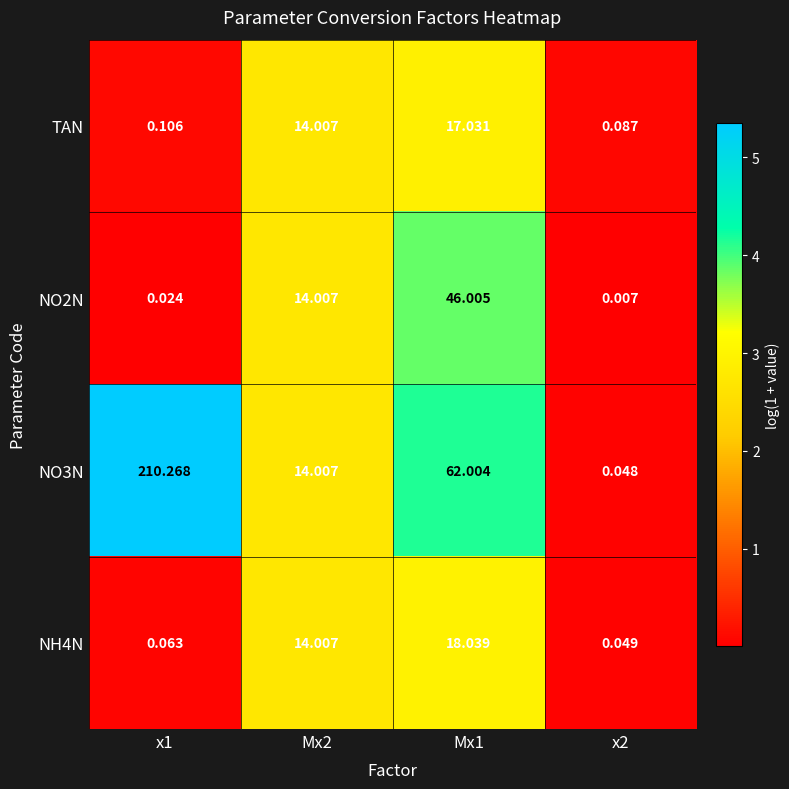

Is the value of NH4N at Mx1 greater than the value of NO3N at Mx1?

No